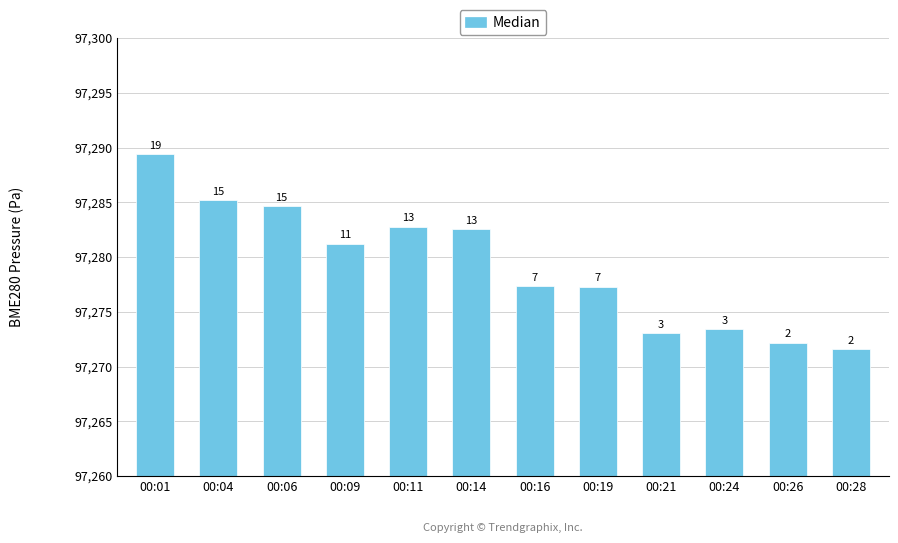

Does the chart contain any negative values?

No